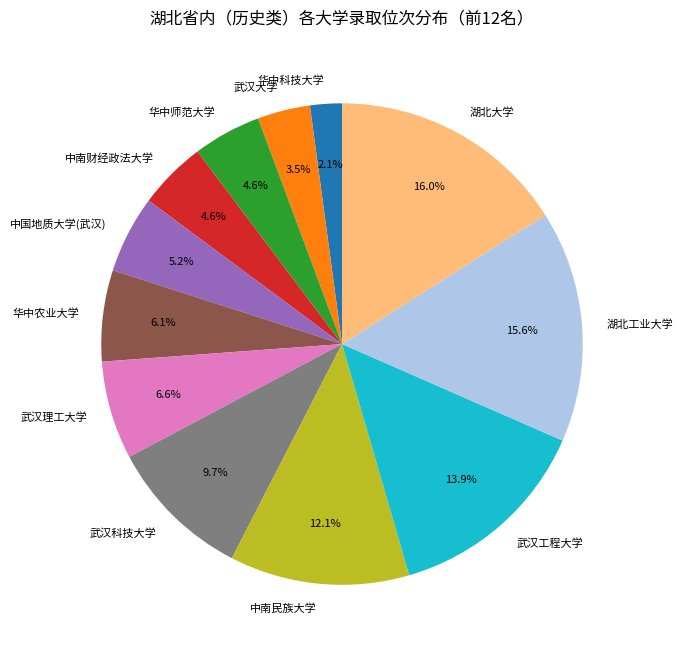

To the nearest percent, what is the average slice percentage?

8%